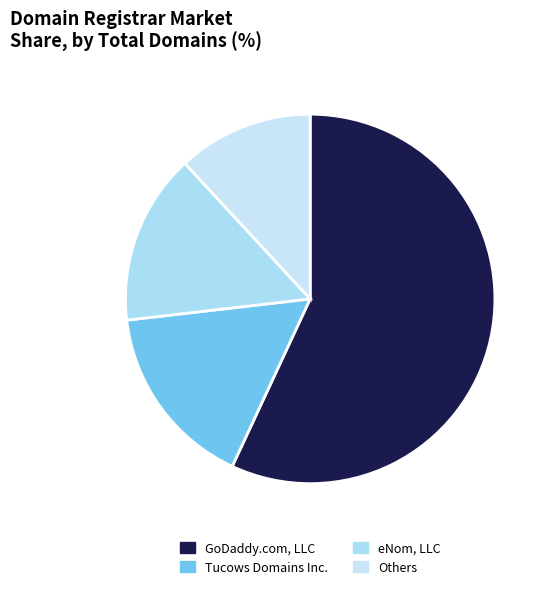

How many segments does this pie chart have?

4